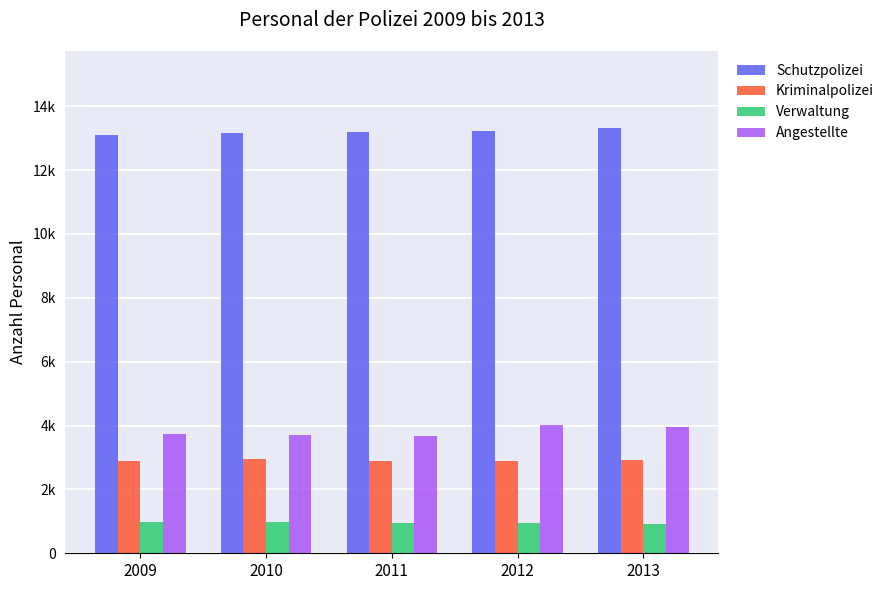

What is the value of the Angestellte bar at the 4th from the left?

4029